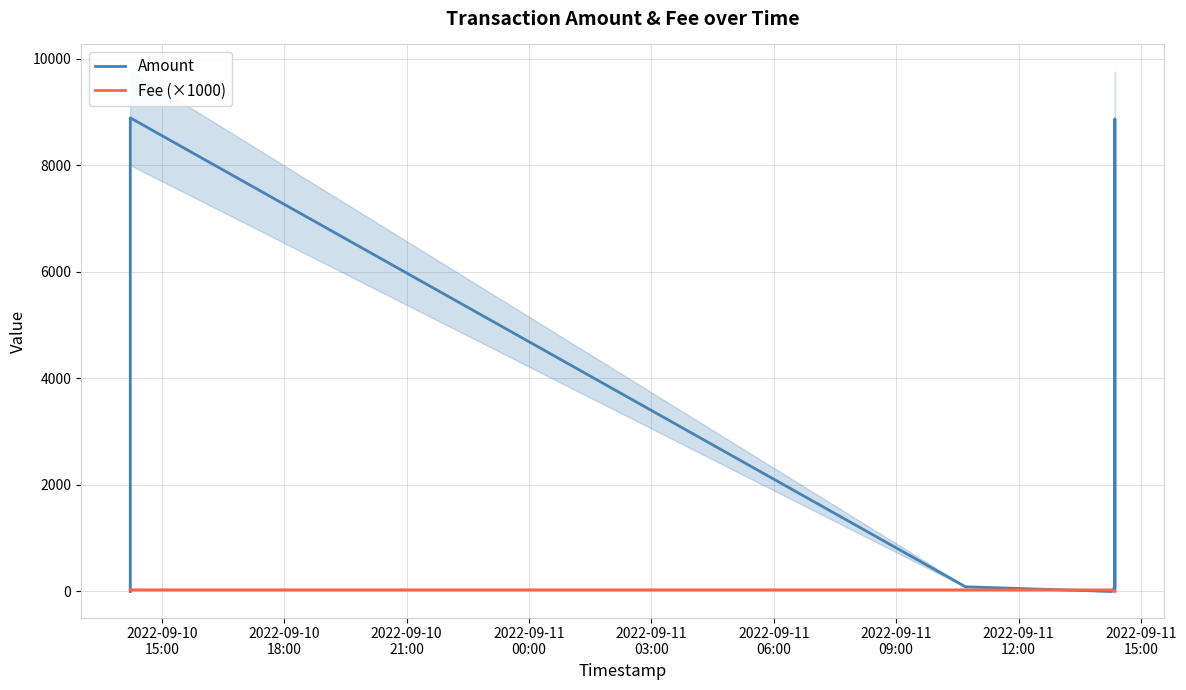

What is the value of the Fee (×1000) point at the 4th from the left?

30.0